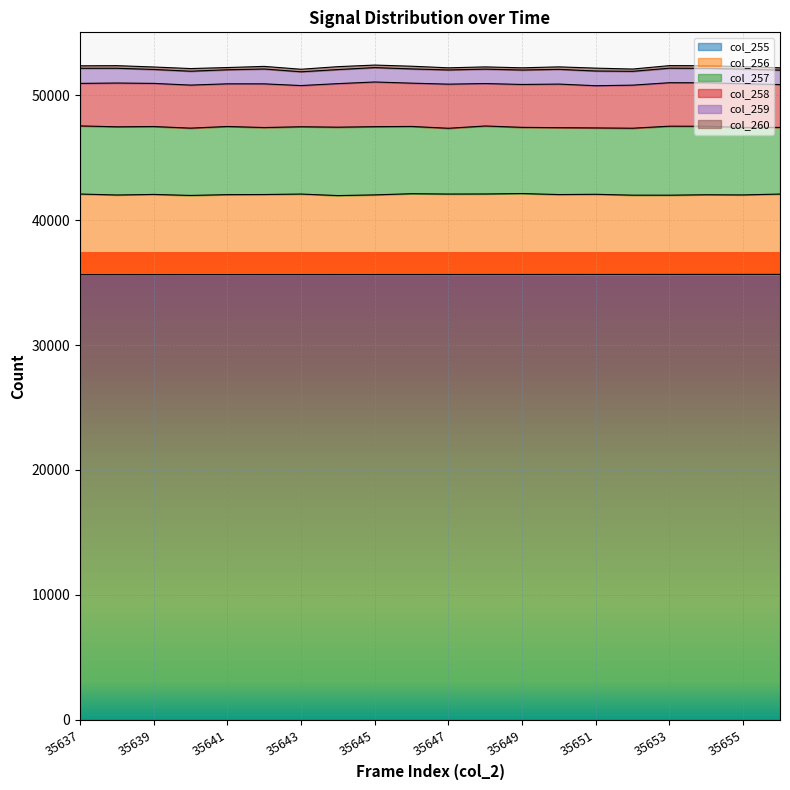

The value of col_255 at 35651 is 7236. True or false?

False